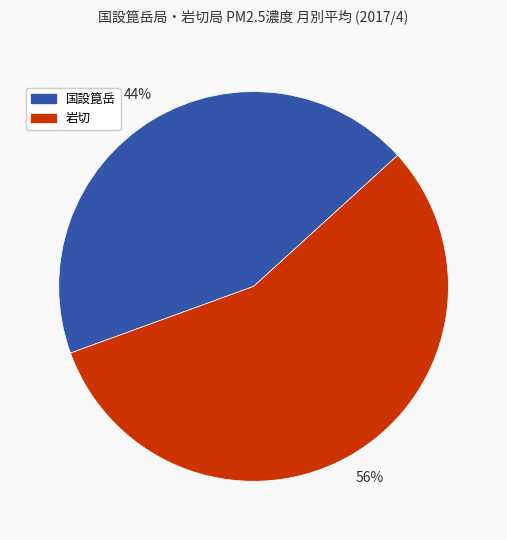

Rank the categories by value from lowest to highest.

国設箟岳, 岩切